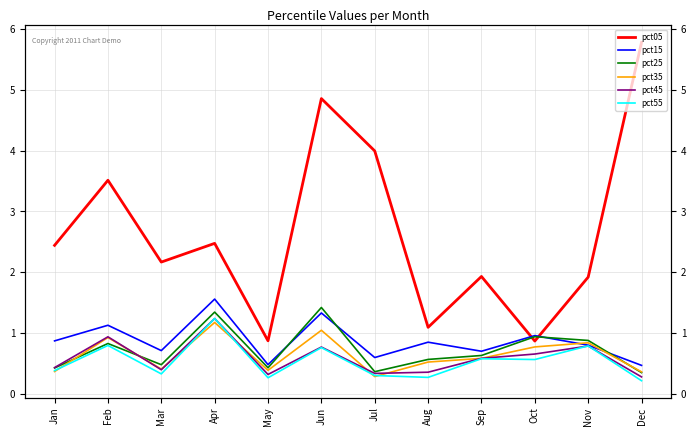

Which series changed the most between Jun and Sep?

pct05